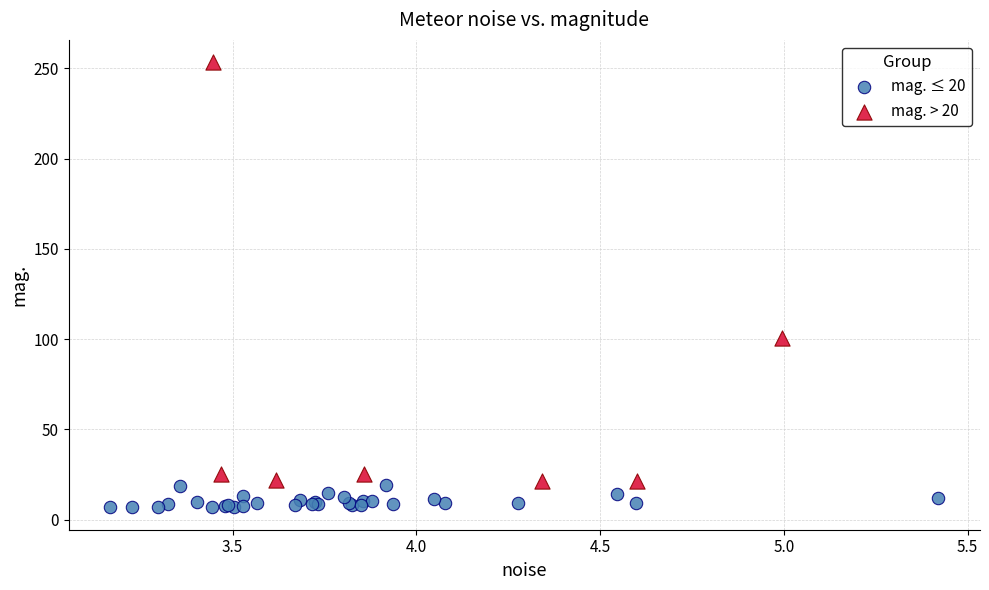

What are all the series names shown in the legend?

mag. ≤ 20, mag. > 20